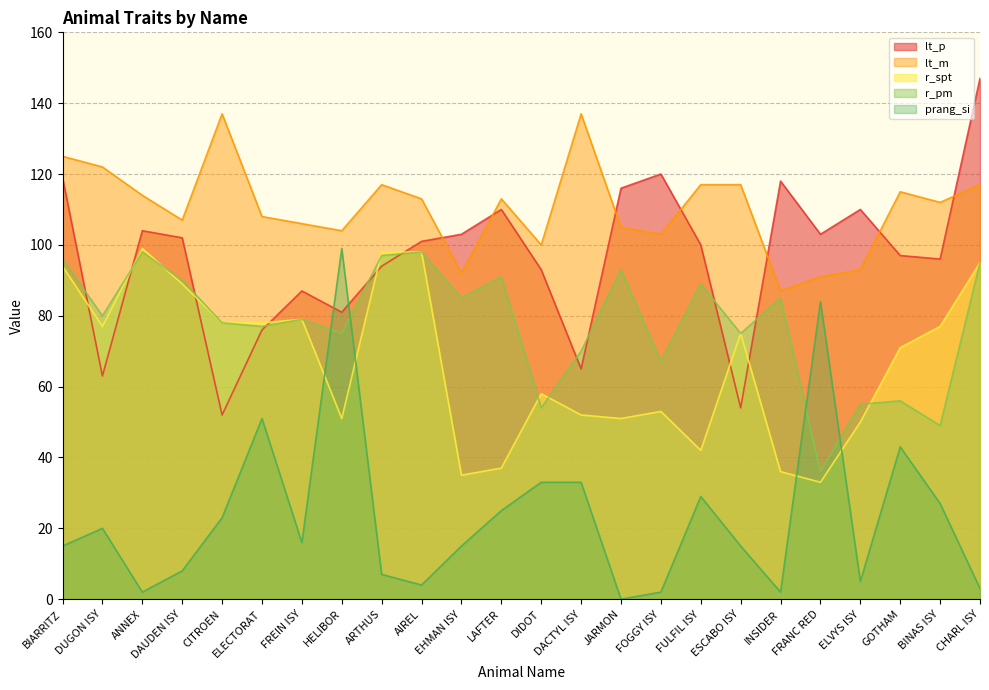

How many lines are shown in the chart?

5